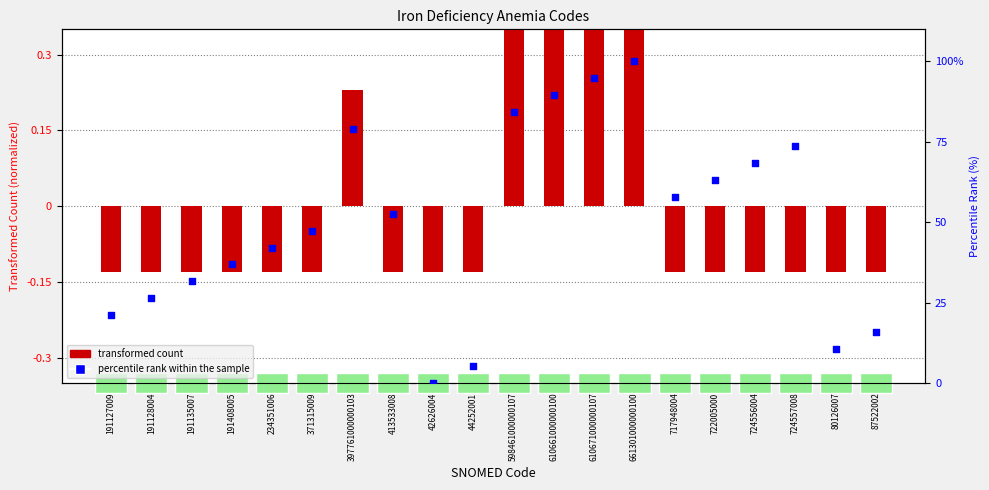

Is the value of percentile rank within the sample at 610661000000100 greater than the value of transformed count at 610671000000107?

Yes